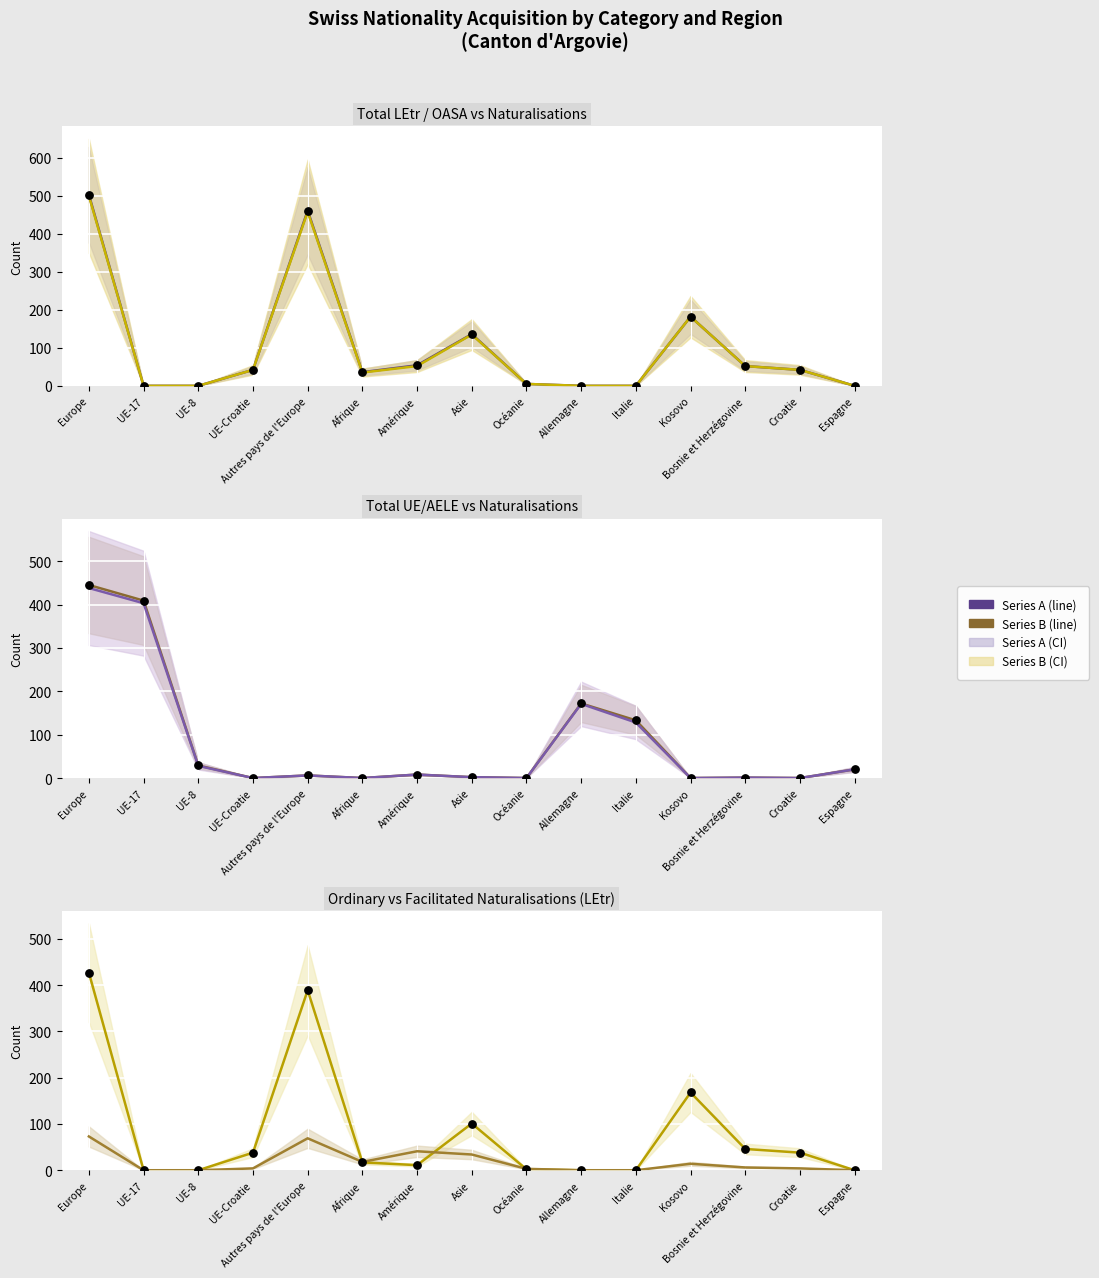

Is the value of Total LEtr / OASA at Allemagne greater than the value of Naturalisations ordinaires (LEtr) at Bosnie et Herzégovine?

No